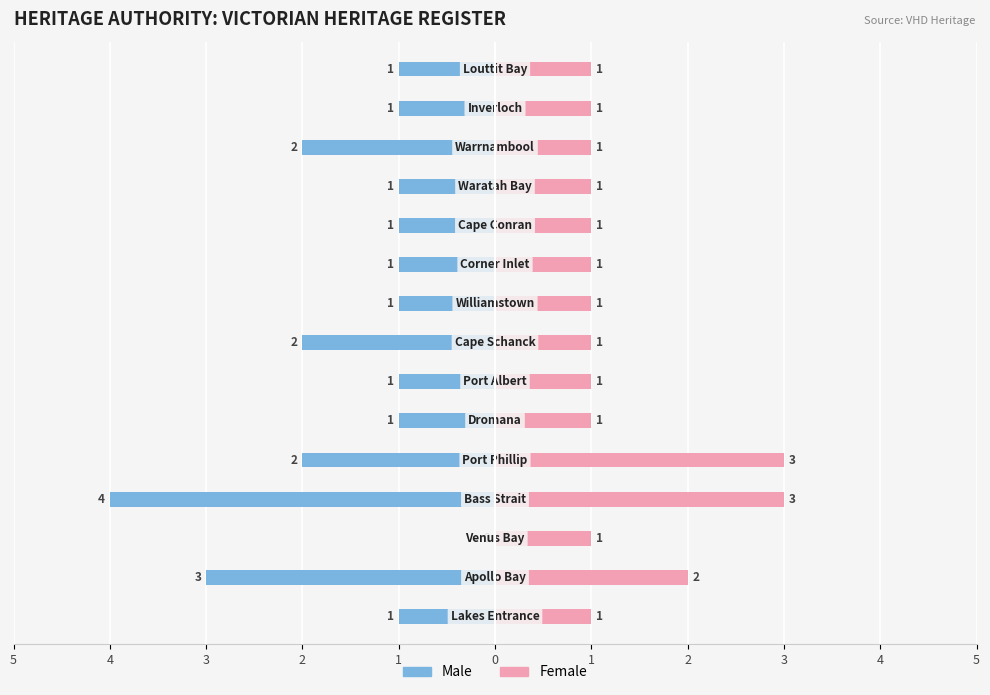

Count the number of categories in the chart.

15